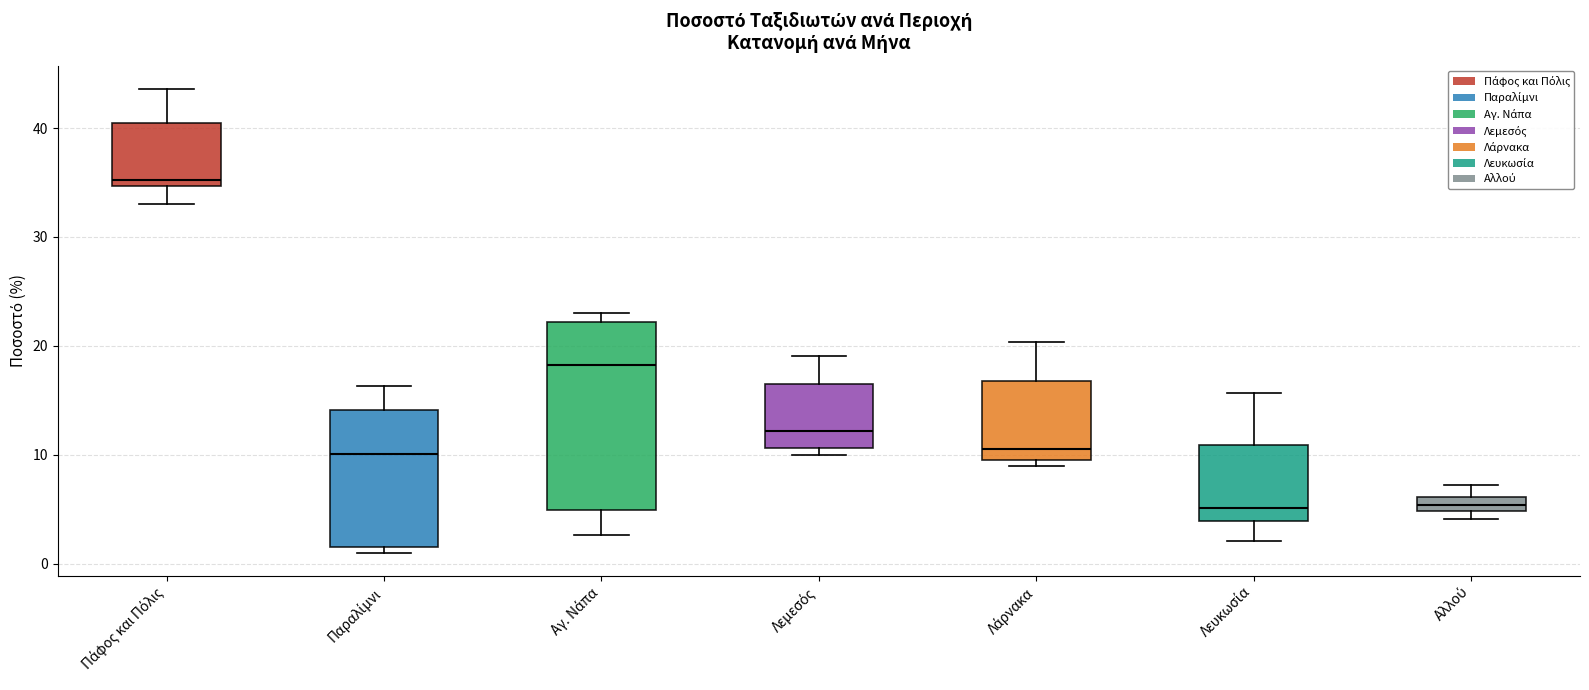

Comparing the boxes themselves (not the whiskers), which one is the tallest?

Αγ. Νάπα